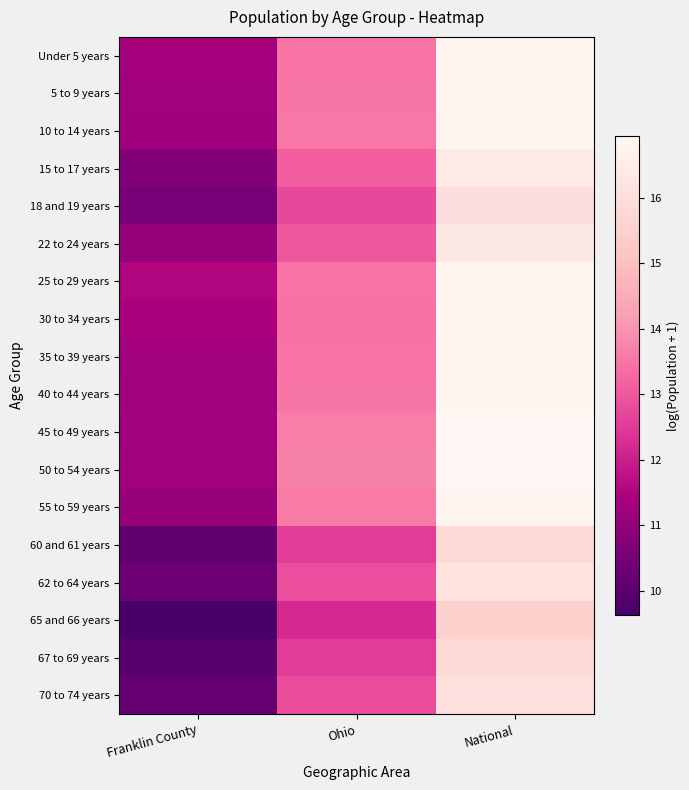

Reading left to right, what are all the values shown in this chart?

Under 5 years: Franklin County=11.3	Ohio=13.5	National=16.8
5 to 9 years: Franklin County=11.2	Ohio=13.5	National=16.8
10 to 14 years: Franklin County=11.2	Ohio=13.6	National=16.8
15 to 17 years: Franklin County=10.7	Ohio=13.1	National=16.4
18 and 19 years: Franklin County=10.5	Ohio=12.7	National=16.0
22 to 24 years: Franklin County=11.0	Ohio=13.0	National=16.4
25 to 29 years: Franklin County=11.5	Ohio=13.5	National=16.9
30 to 34 years: Franklin County=11.4	Ohio=13.4	National=16.8
35 to 39 years: Franklin County=11.3	Ohio=13.5	National=16.8
40 to 44 years: Franklin County=11.3	Ohio=13.5	National=16.9
45 to 49 years: Franklin County=11.3	Ohio=13.7	National=16.9
50 to 54 years: Franklin County=11.3	Ohio=13.7	National=16.9
55 to 59 years: Franklin County=11.1	Ohio=13.6	National=16.8
60 and 61 years: Franklin County=10.1	Ohio=12.6	National=15.8
62 to 64 years: Franklin County=10.3	Ohio=12.9	National=16.1
65 and 66 years: Franklin County=9.6	Ohio=12.2	National=15.5
67 to 69 years: Franklin County=9.9	Ohio=12.5	National=15.8
70 to 74 years: Franklin County=10.2	Ohio=12.8	National=16.0